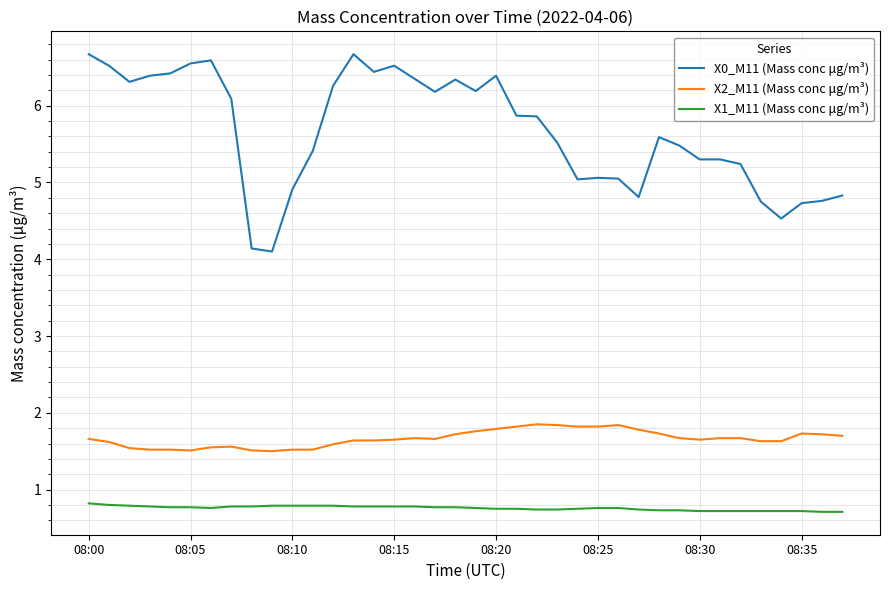

Which series has the largest total across all categories?

X0_M11 (Mass conc μg/m³)